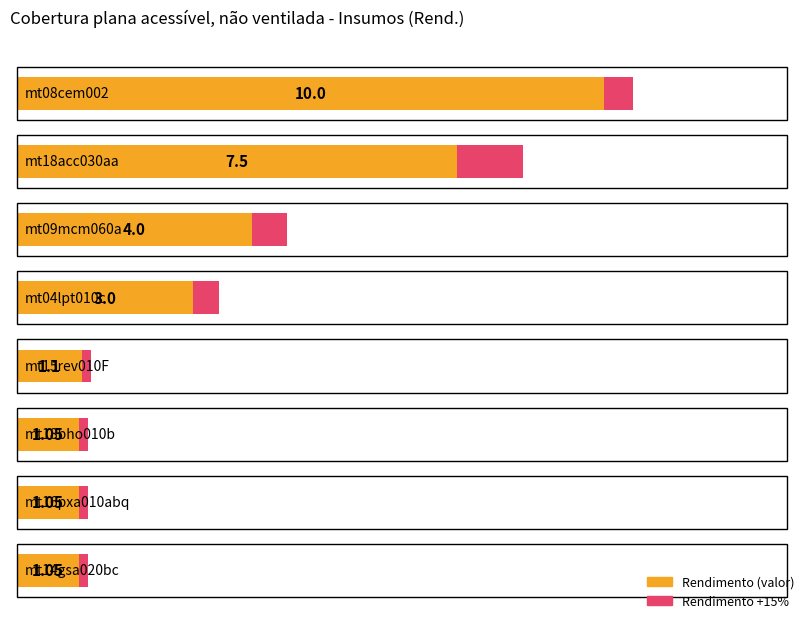

True or false: the data shows 2.0 at mt04lpt010c.

False